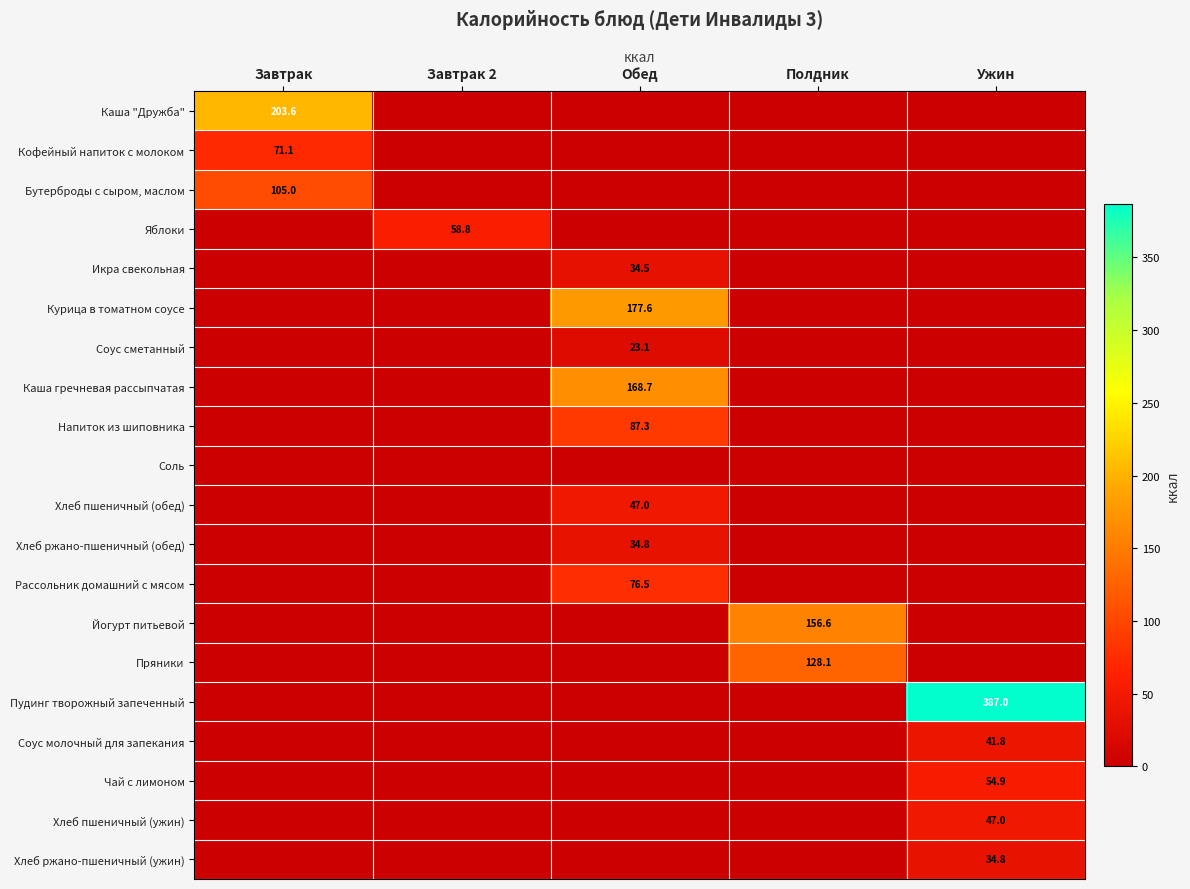

At which category does the chart reach its minimum across all series?

Завтрак 2